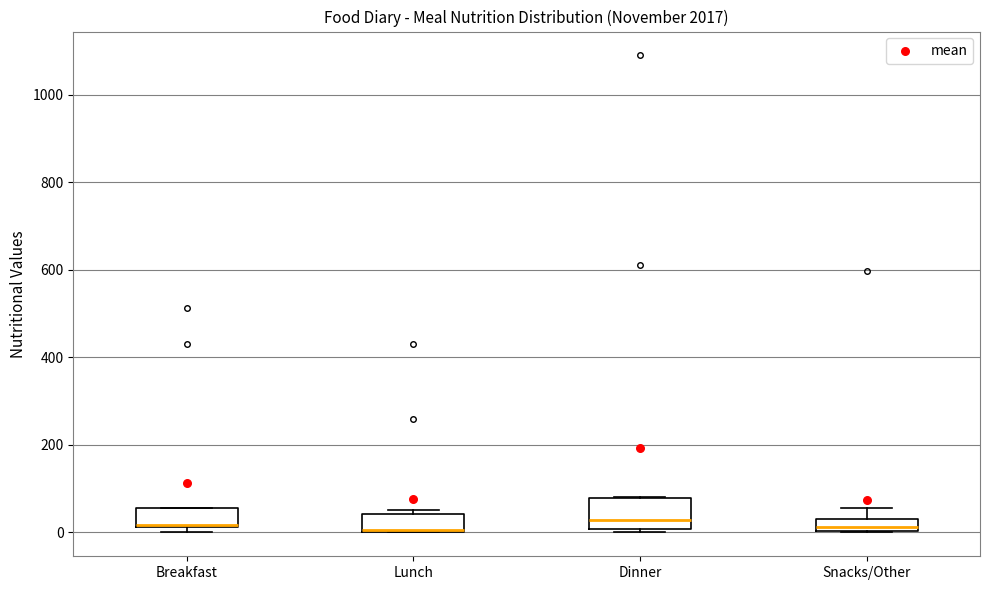

Which box is the tallest, from its lower edge to its upper edge?

Dinner